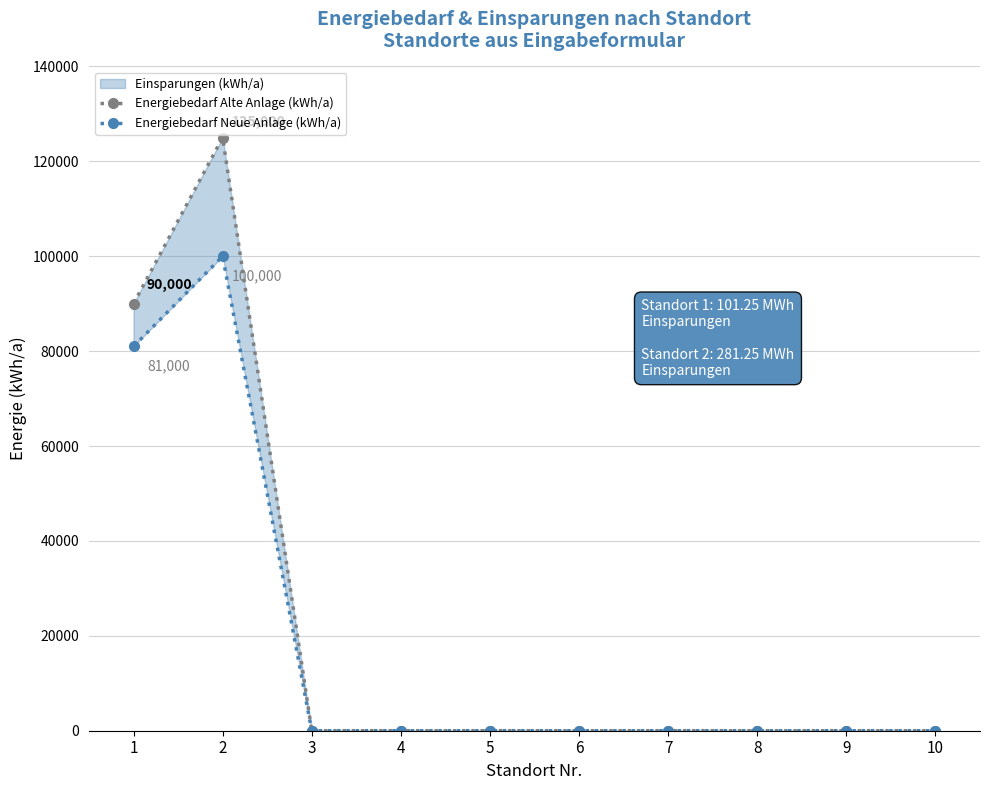

True or false: Energiebedarf Alte Anlage (kWh/a) and Energiebedarf Neue Anlage (kWh/a) cross at least once.

False